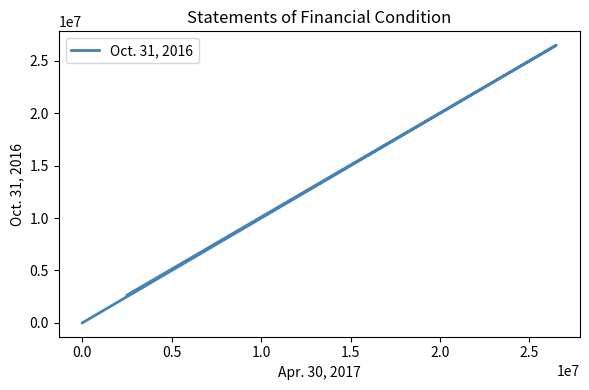

How many data points are less than 2650000?

1